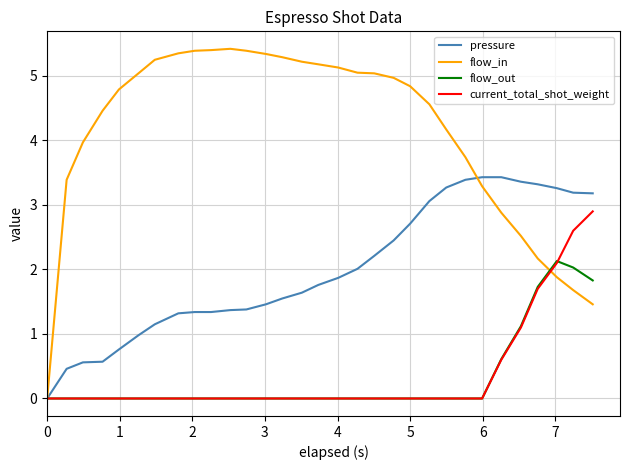

Which series has the largest range (max minus min)?

flow_in